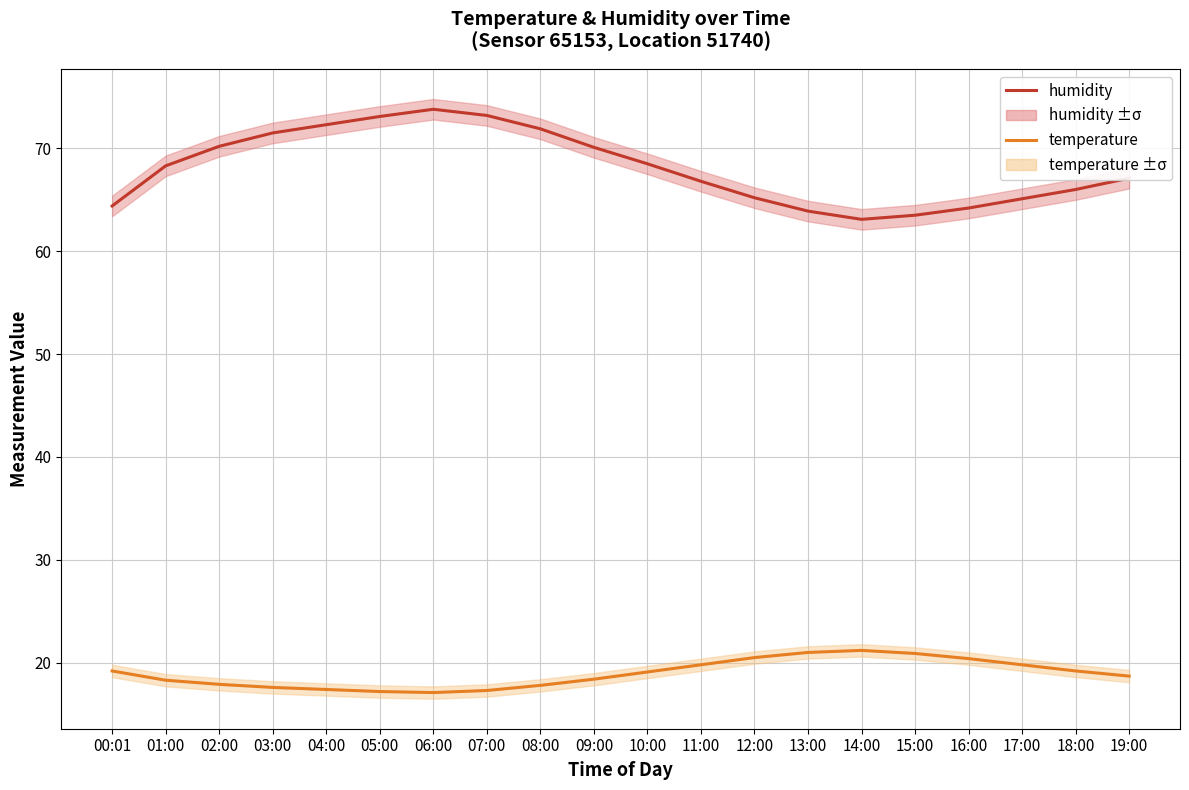

What is the average value of the temperature series?

18.9